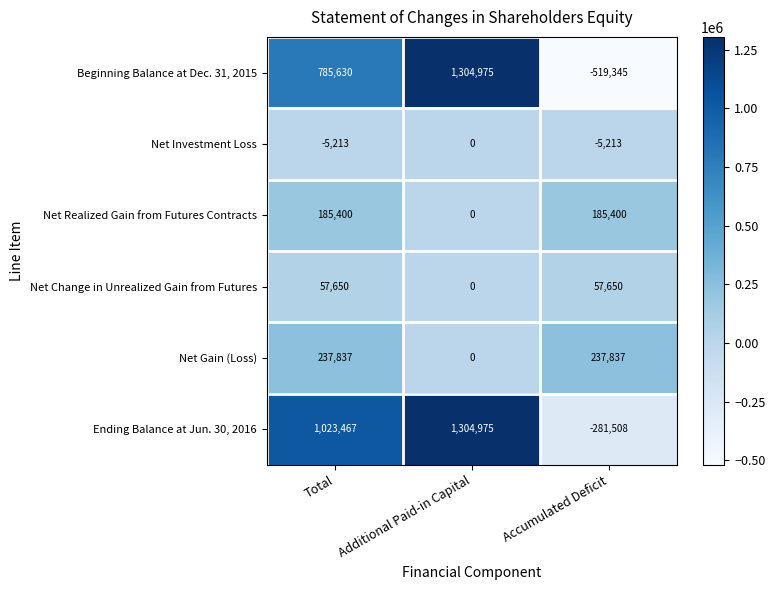

What is the difference between the maximum and minimum values in the Net Change in Unrealized Gain from Futures series?

57650